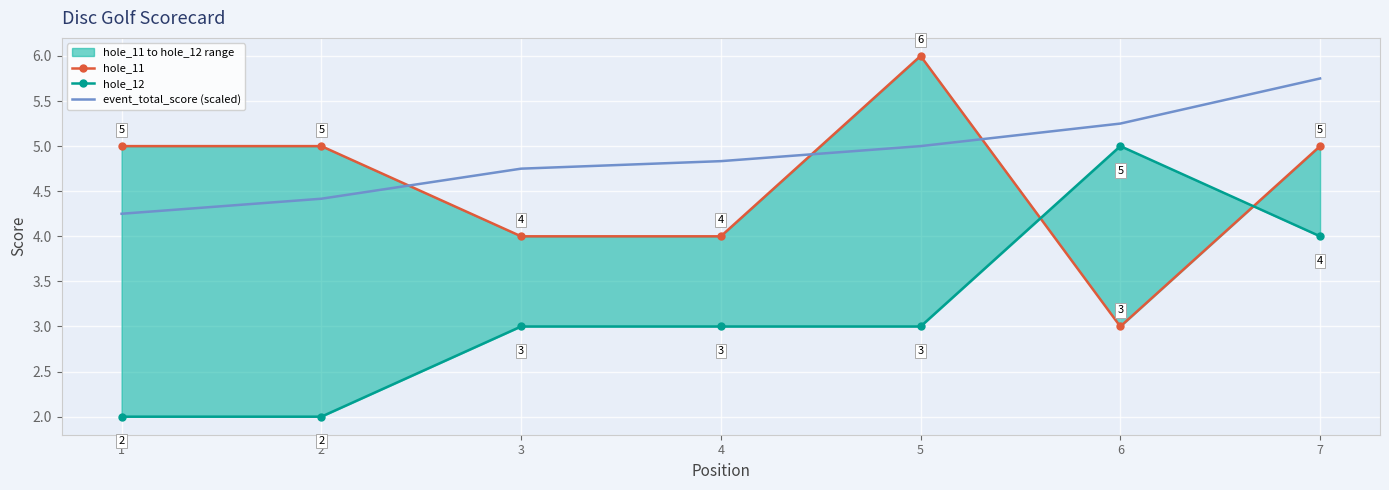

Is it true that hole_12 equals 3.0 at 4?

True